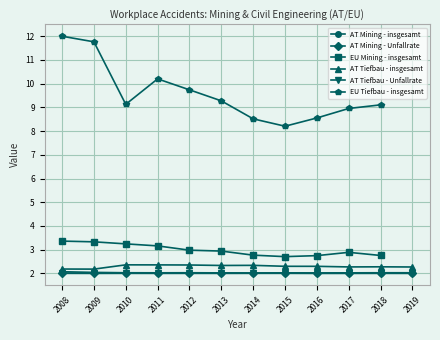

The AT Tiefbau - Unfallrate series shows 2.9 at 2016. True or false?

False